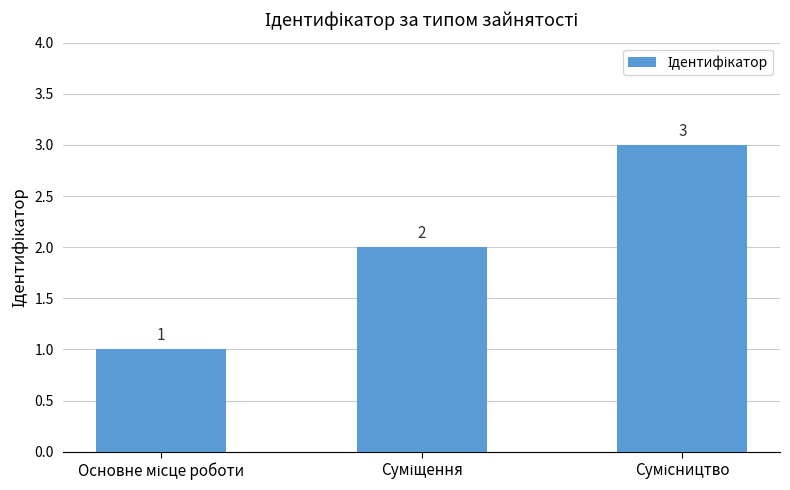

What is the value of the 2nd bar from the left?

2